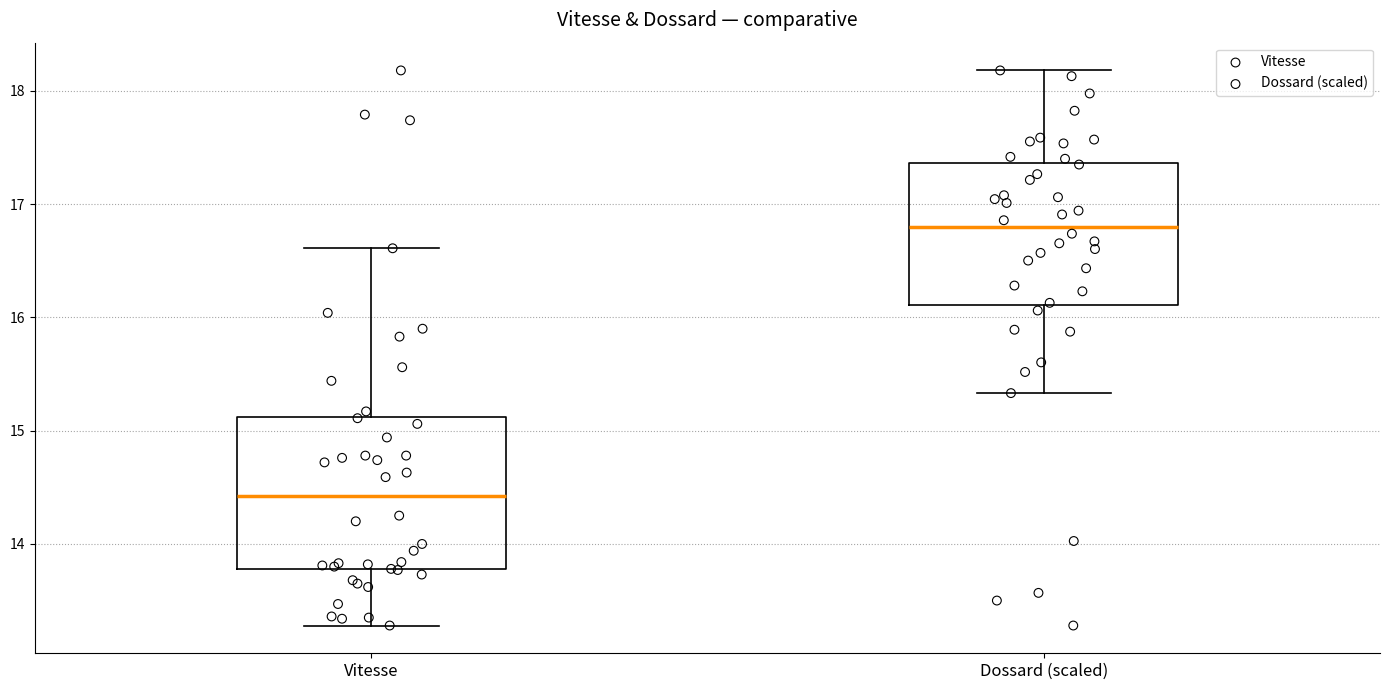

Reading left to right, read every box against the y-axis: the position of its median line, the range the box covers, and the ends of its whiskers. The values are not printed on the chart, so give them approximately, as read against the axis.

Vitesse: median 14.4, box 13.8 to 15.1, whiskers 13.3 to 16.6
Dossard (scaled): median 16.8, box 16.1 to 17.4, whiskers 15.3 to 18.2